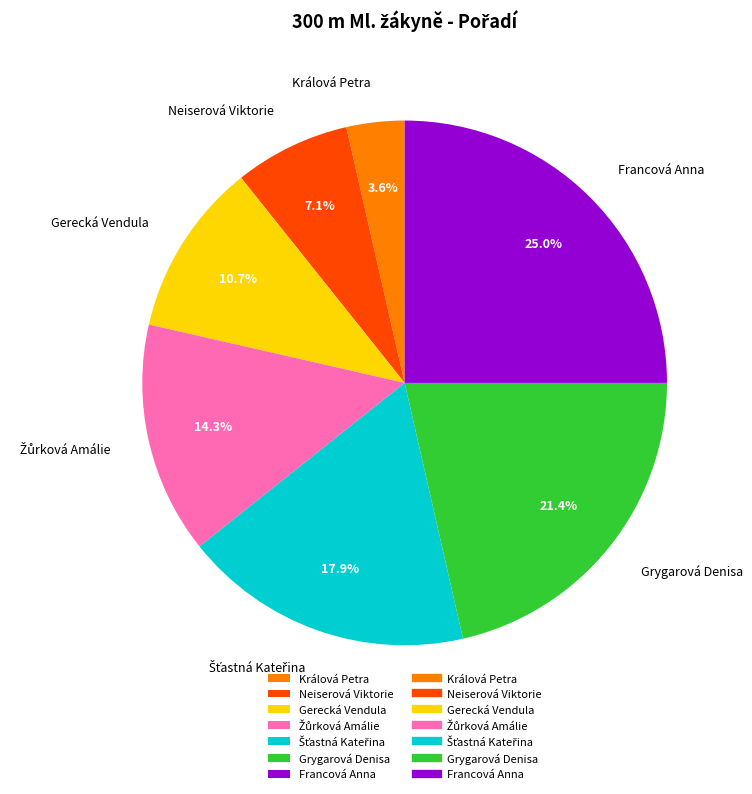

Does Neiserová Viktorie represent more than half of the total?

No